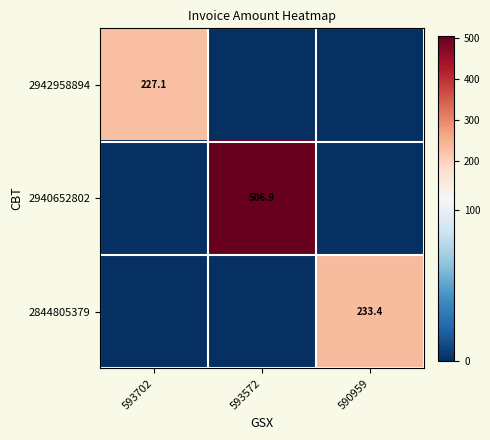

True or false: 2844805379 has a value of 307.0 at 590959.

False